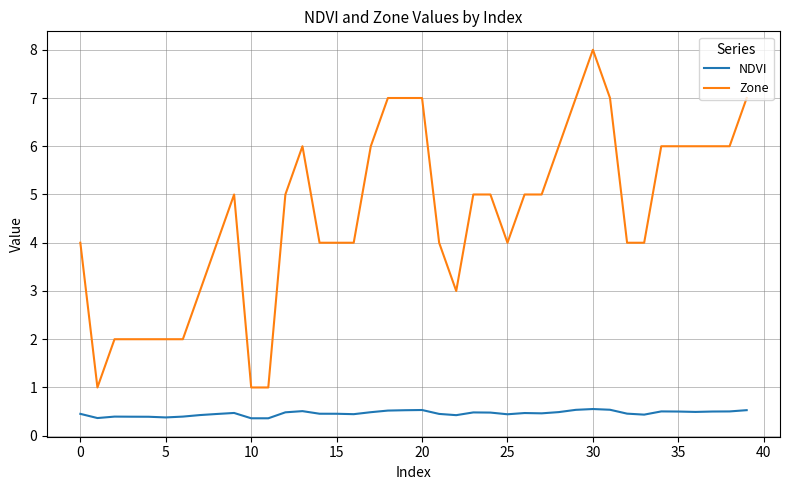

True or false: NDVI and Zone intersect in this chart.

False